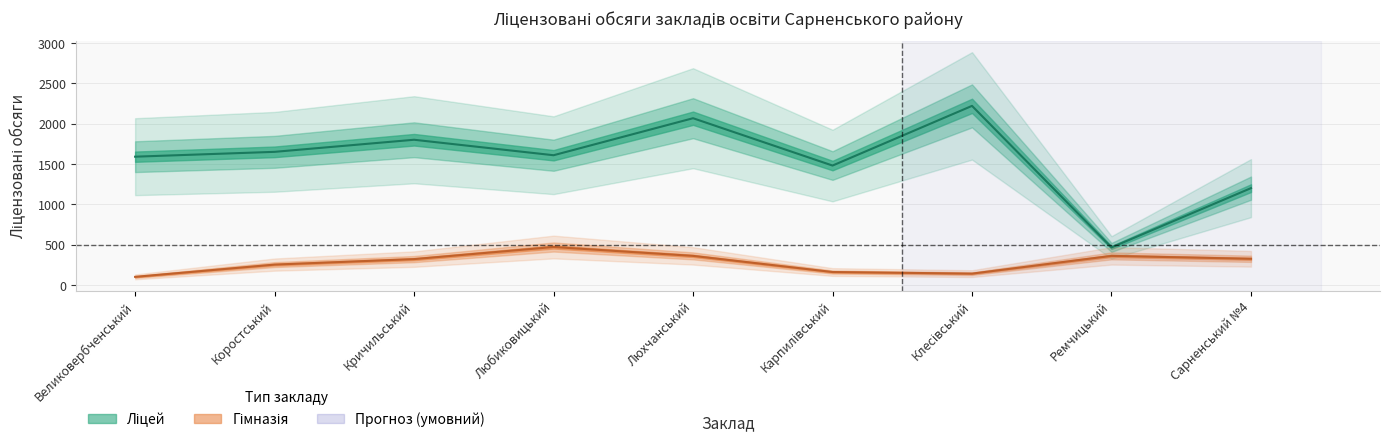

At which category does Гімназія reach its first local valley?

Клесівський